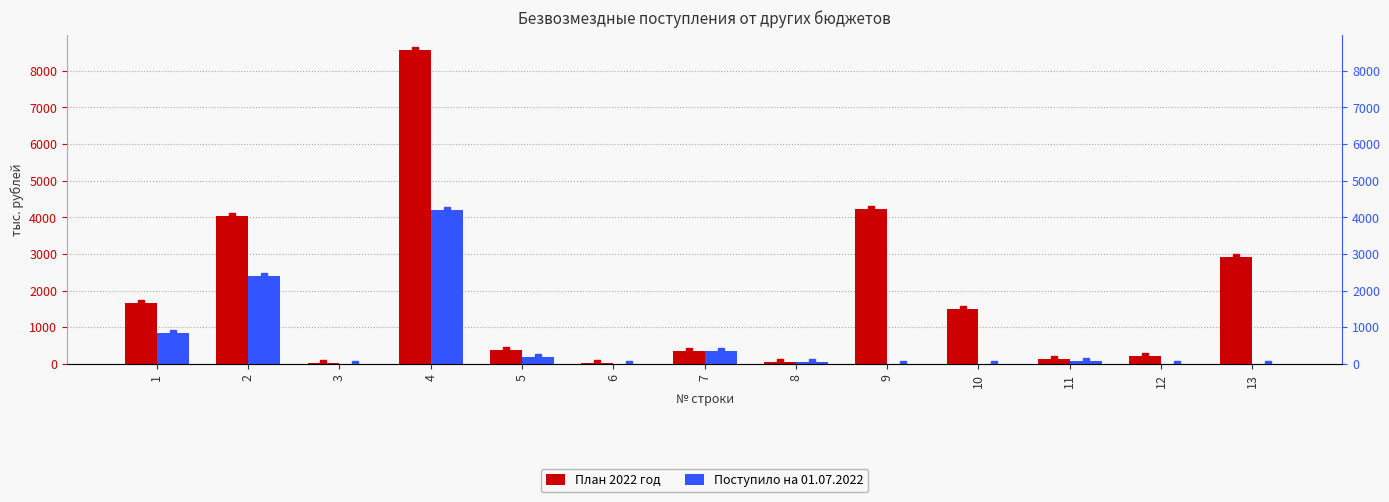

What is the value of the Поступило на 01.07.2022 bar at the 7th from the left?

357.0